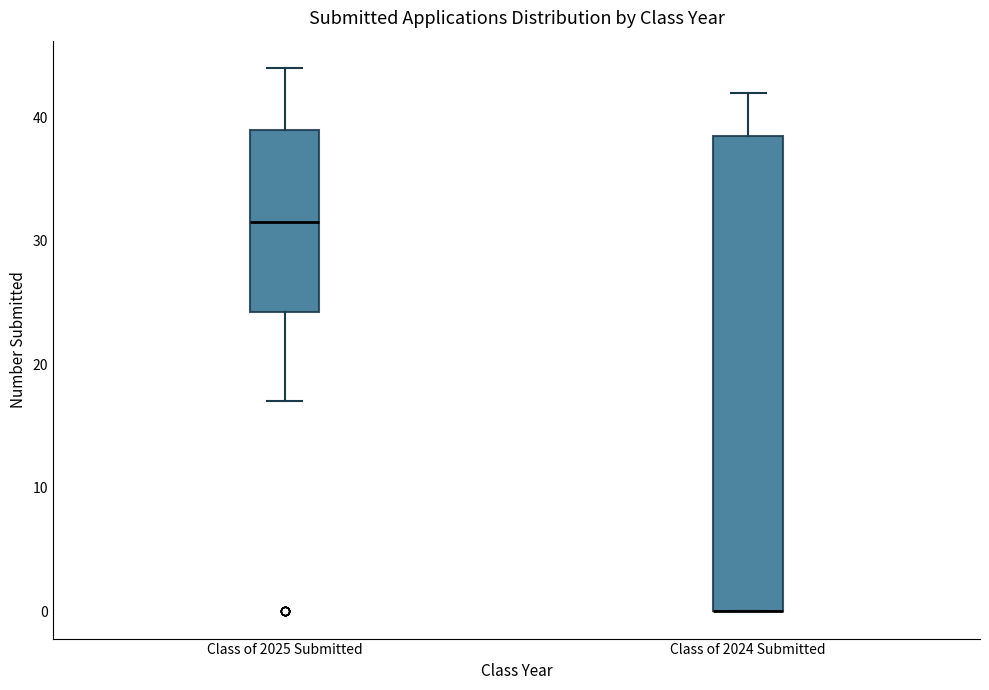

Where does the upper whisker of the box for Class of 2024 Submitted end on the y-axis? The values are not printed on the chart, so give them approximately, as read against the axis.

42